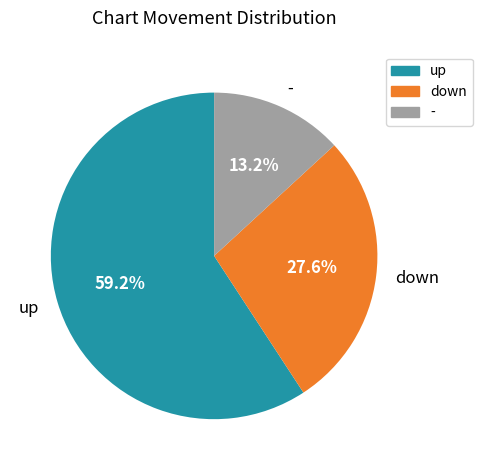

The down slice represents 28% of the pie. True or false?

True